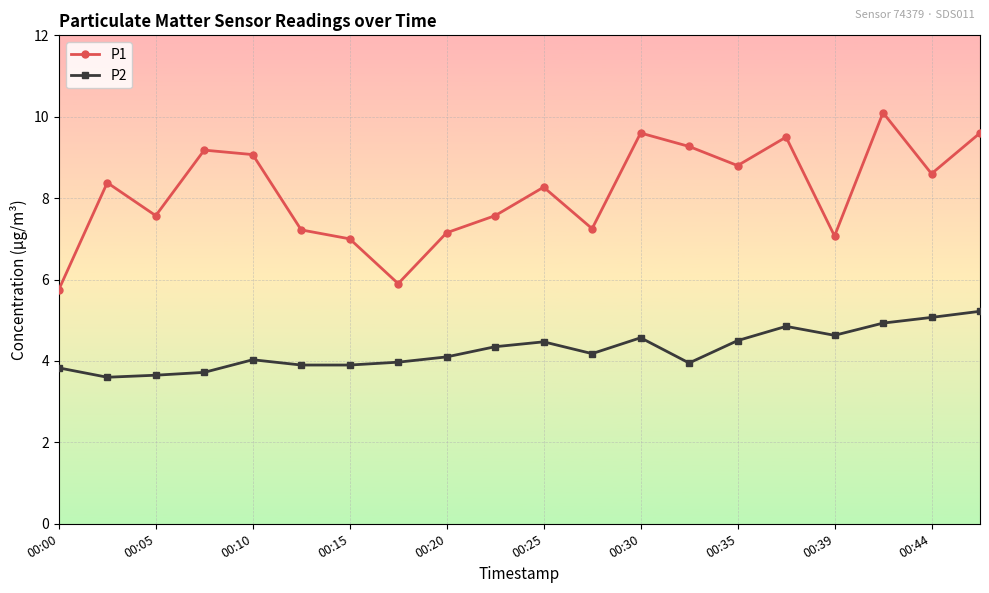

Rank the series by their average value, from lowest to highest.

P2, P1